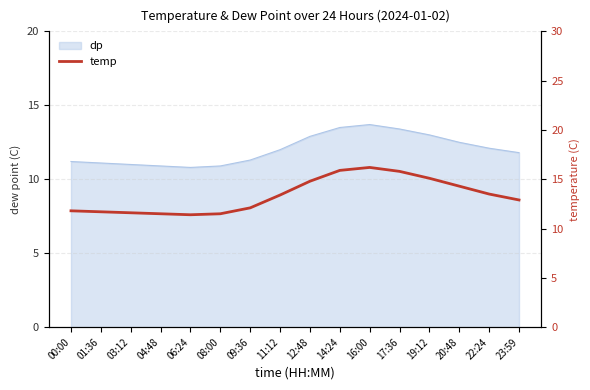

Where is the first local minimum?

06:24